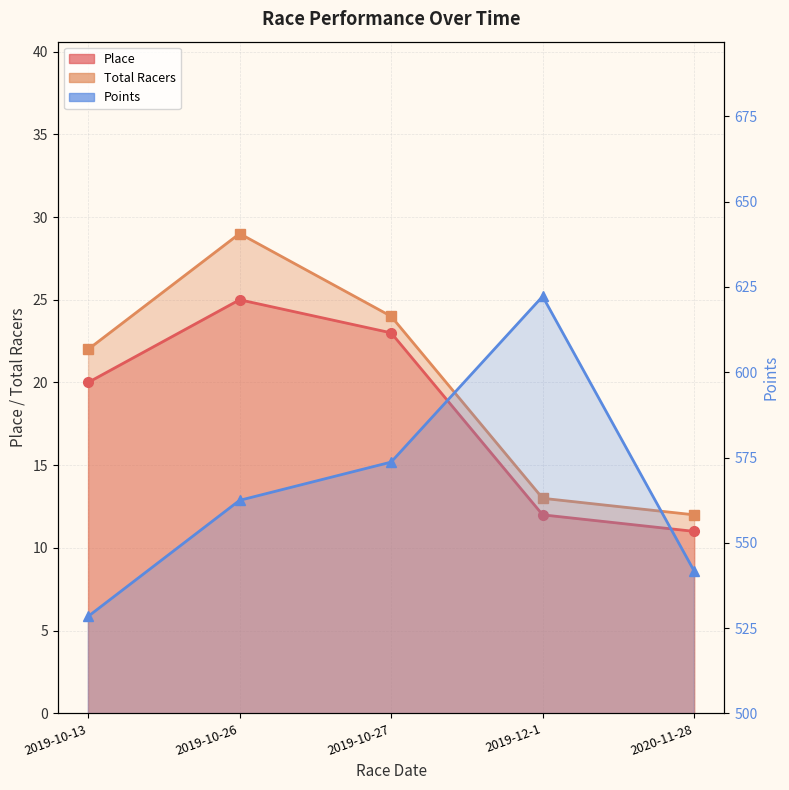

Reading right to left, transcribe all the data shown in this chart.

Place: 11.0	12.0	23.0	25.0	20.0
Total Racers: 12.0	13.0	24.0	29.0	22.0
Points: 541.7	622.3	573.7	562.5	528.4